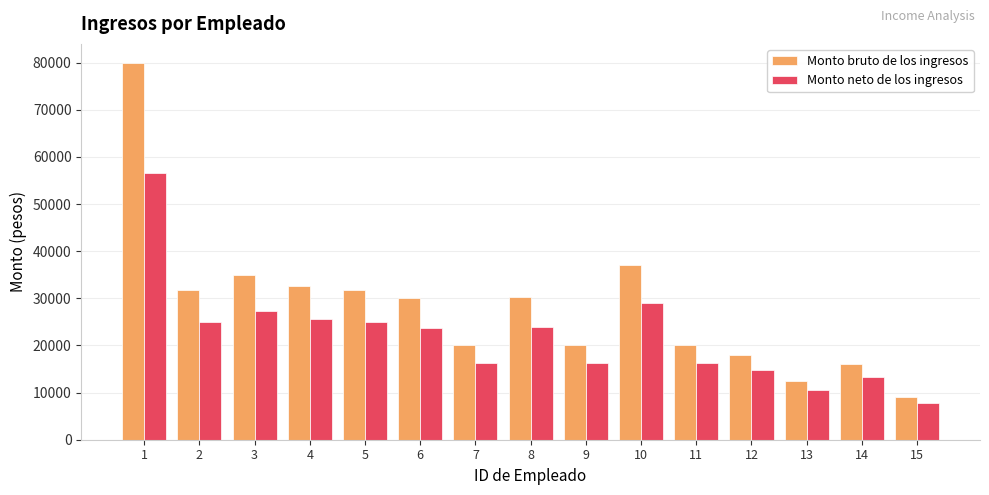

What is the sum of all Monto neto de los ingresos values?

331967.0